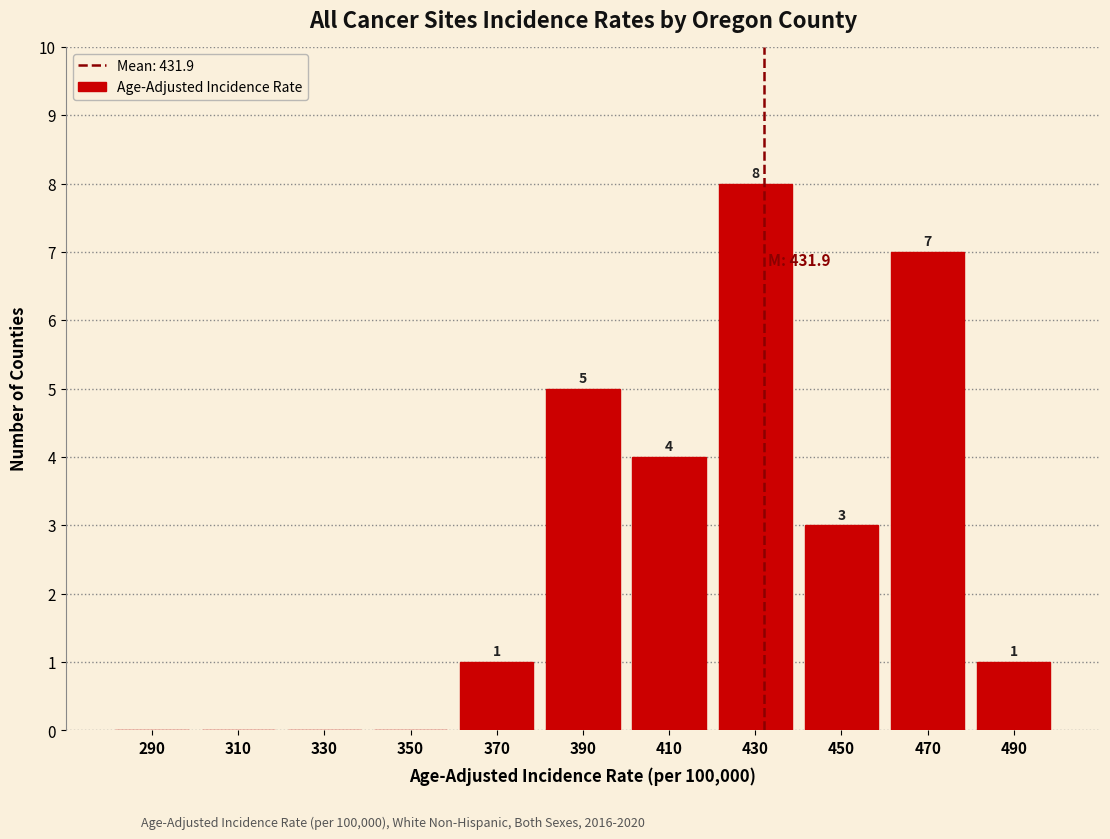

Which range on the x-axis has the tallest bar?

420 to 440